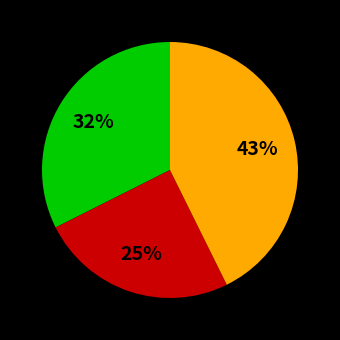

Is there any slice that represents more than half of the pie?

No